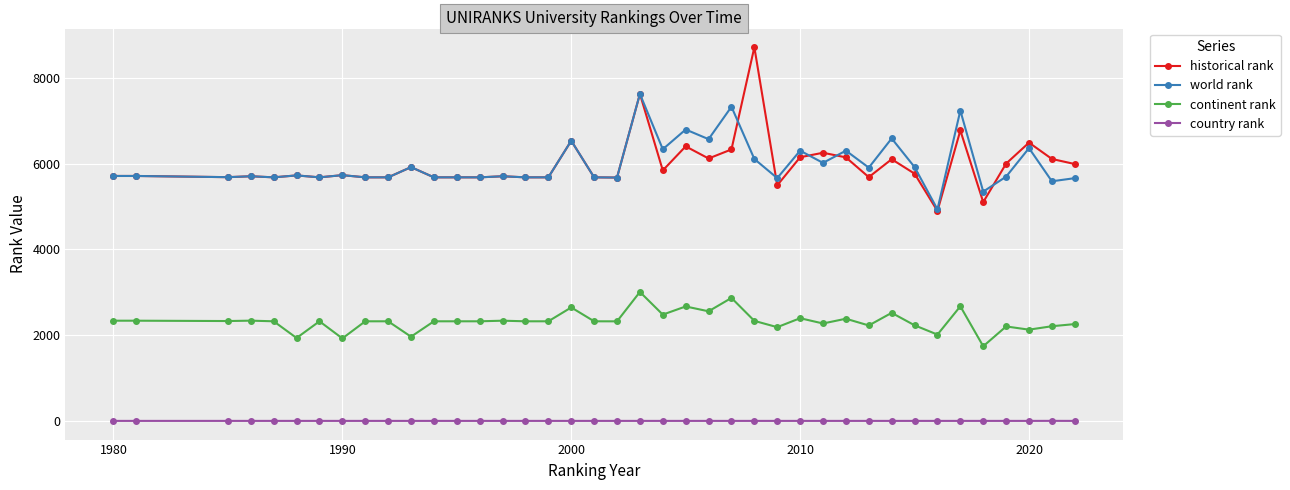

Does the chart have visible grid lines?

Yes